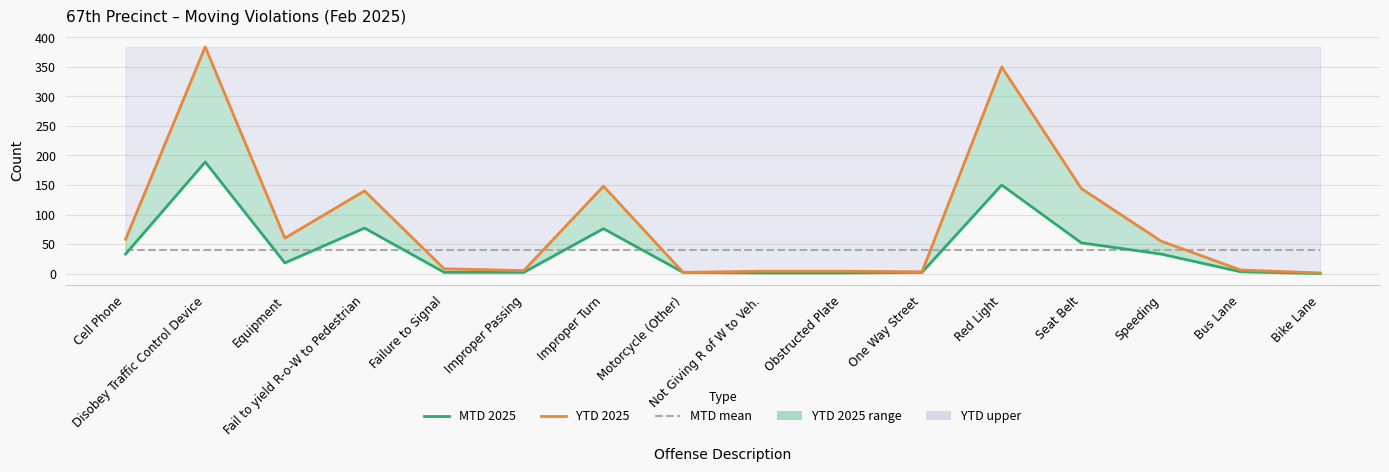

Which series has the widest spread of values?

YTD 2025